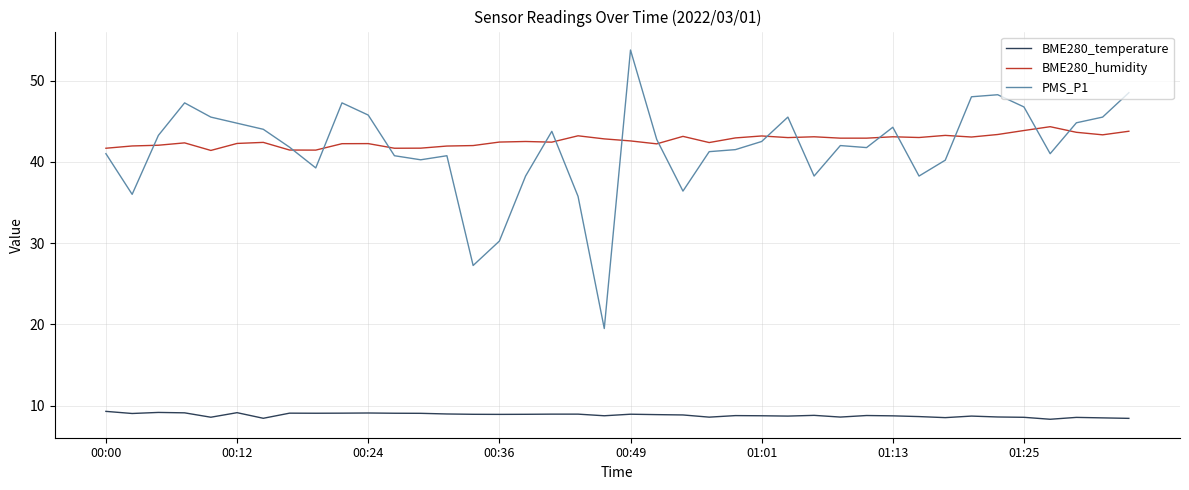

Which series has the widest spread of values?

PMS_P1